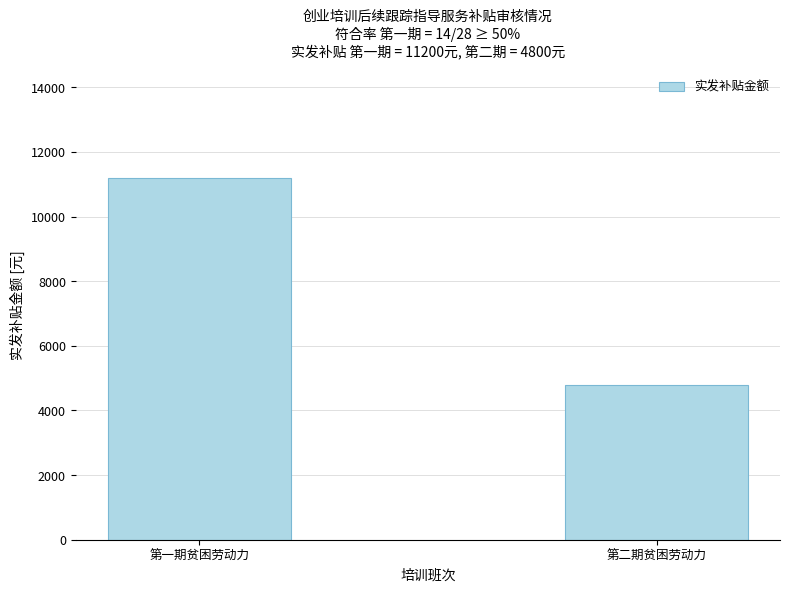

Reading right to left, transcribe all the data shown in this chart.

第二期贫困劳动力=4800	第一期贫困劳动力=11200